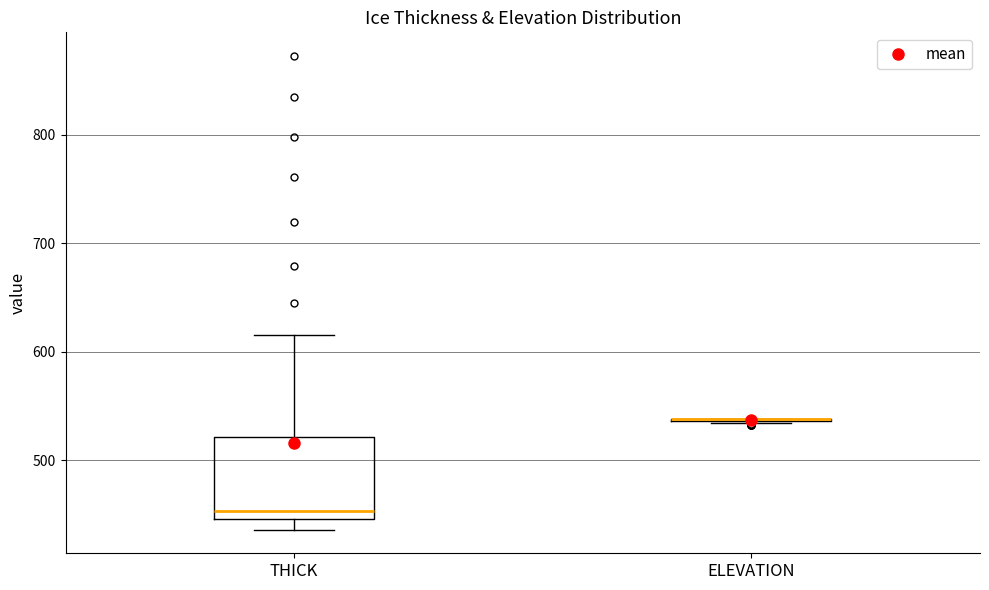

Reading left to right, read every box against the y-axis: the position of its median line, the range the box covers, and the ends of its whiskers. The values are not printed on the chart, so give them approximately, as read against the axis.

THICK: median 450 (just above the box's lower edge), box 450 to 520, whiskers 440 to 620
ELEVATION: box collapsed to a line at 540, whiskers 530 to 540